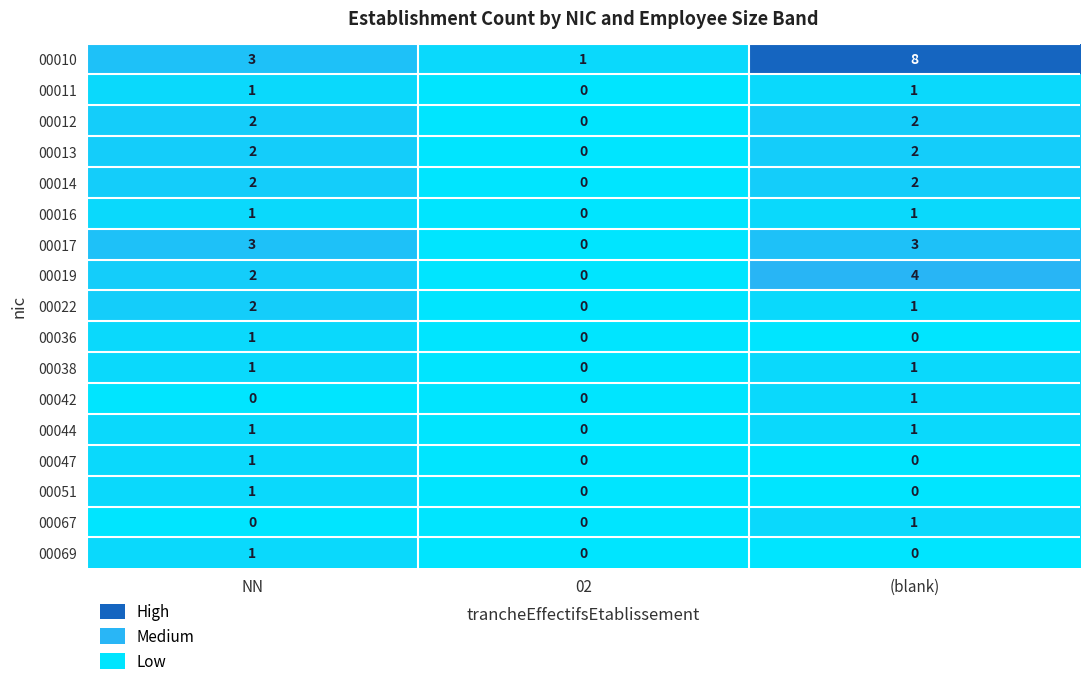

What is the sum of all 00013 values?

4